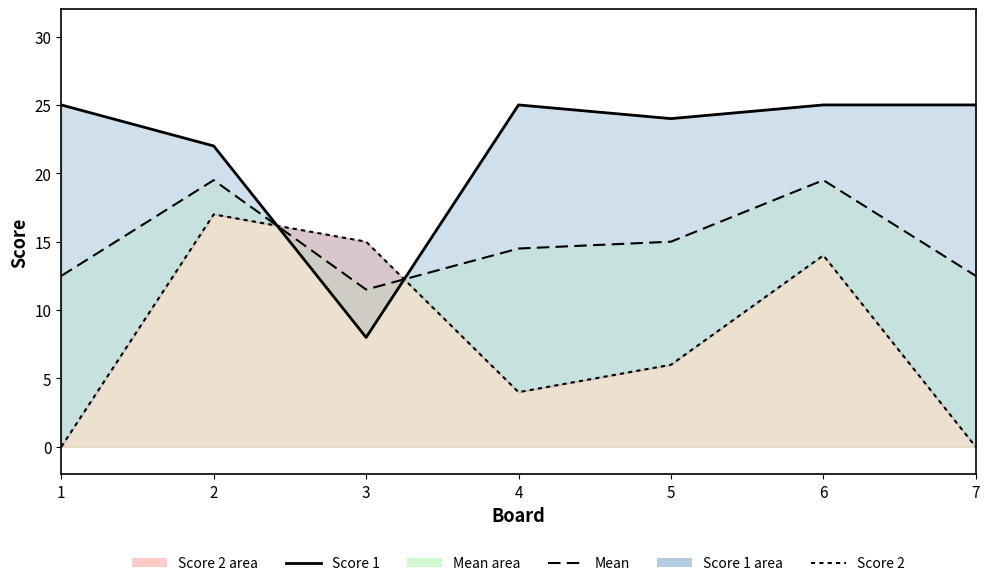

Which series ends up on top after the final intersection of Mean and Score 2?

Mean